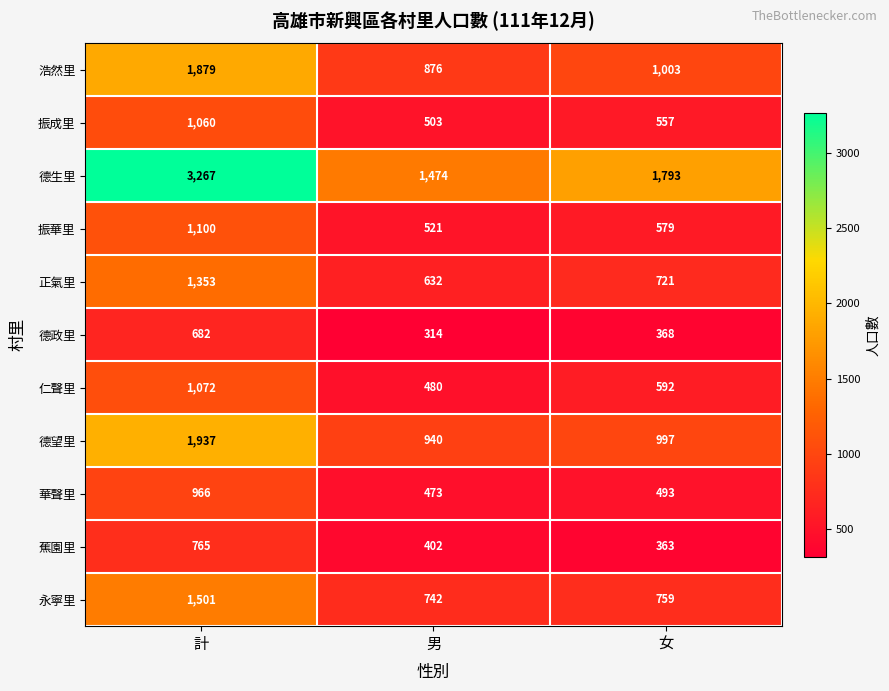

At 男, list the series in order from smallest to largest.

德政里, 蕉園里, 華聲里, 仁聲里, 振成里, 振華里, 正氣里, 永寧里, 浩然里, 德望里, 德生里